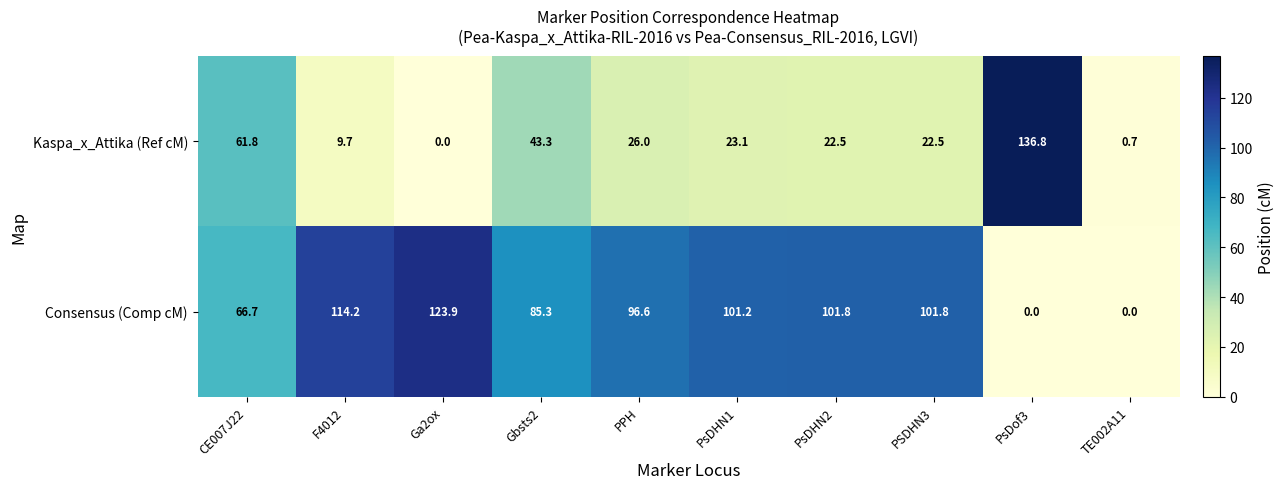

What is the maximum value shown in the chart?

136.8